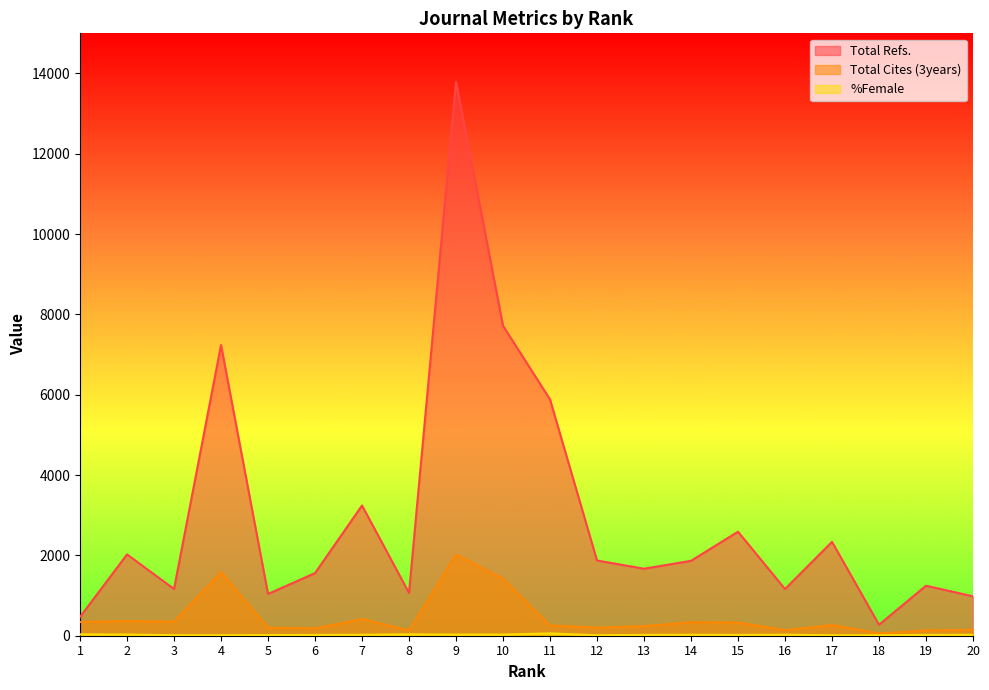

Does the chart have visible grid lines?

No